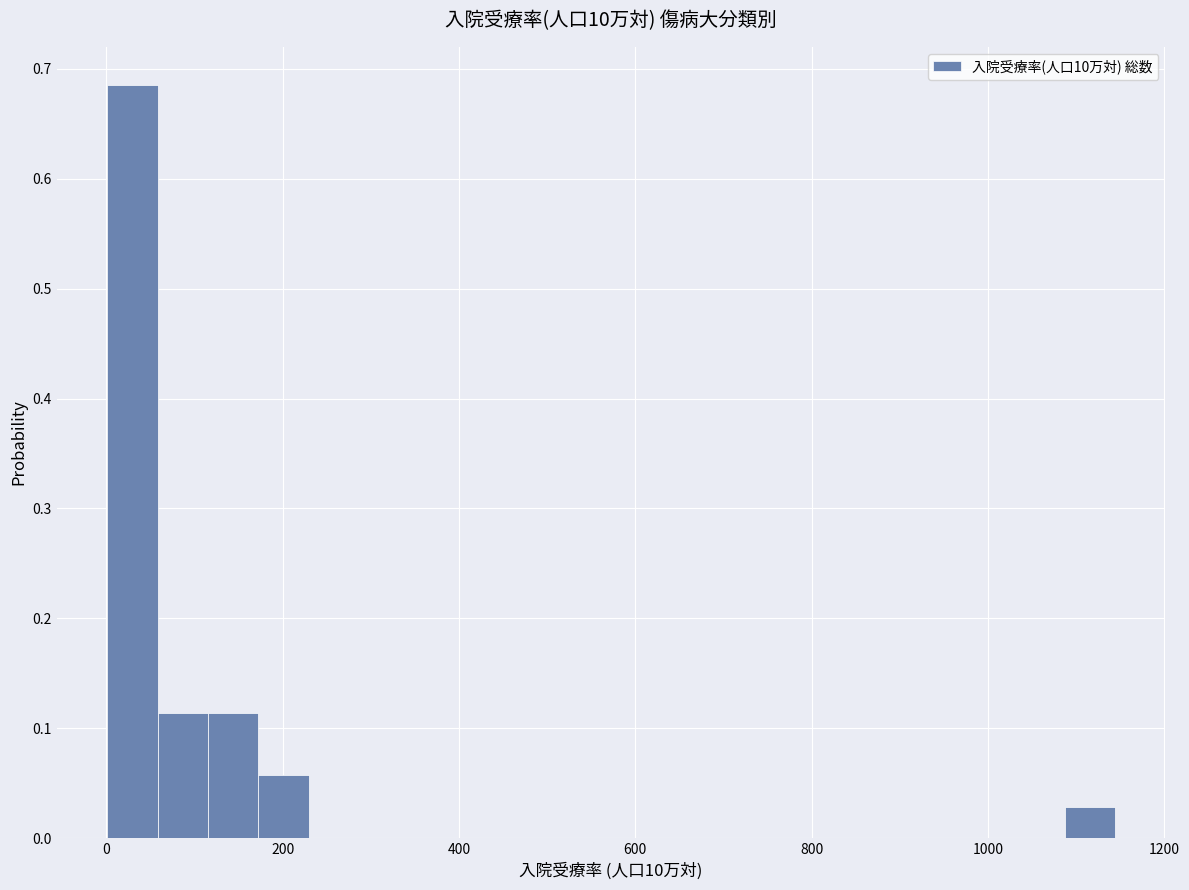

Around what value on the x-axis is the tallest bar? Give the approximate position of its centre, as read against the axis.

20